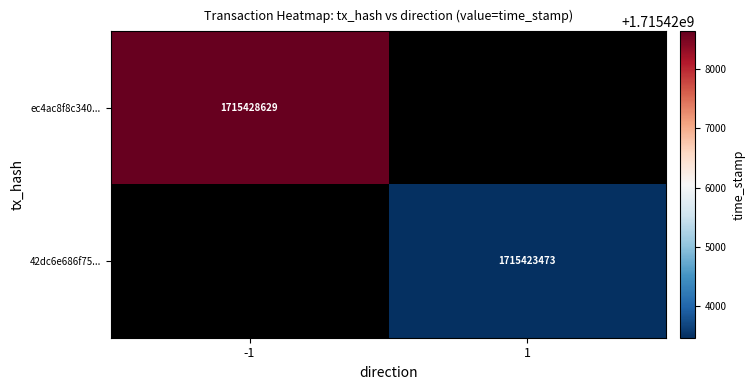

The value of 42dc6e686f75... at 1 is 572423863. True or false?

False